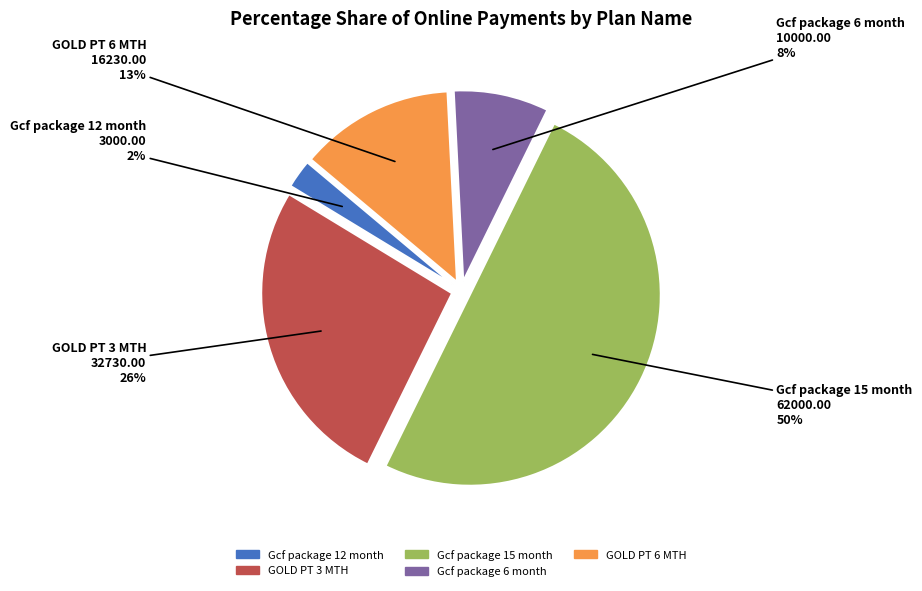

To the nearest percent, what is the average slice percentage?

20%